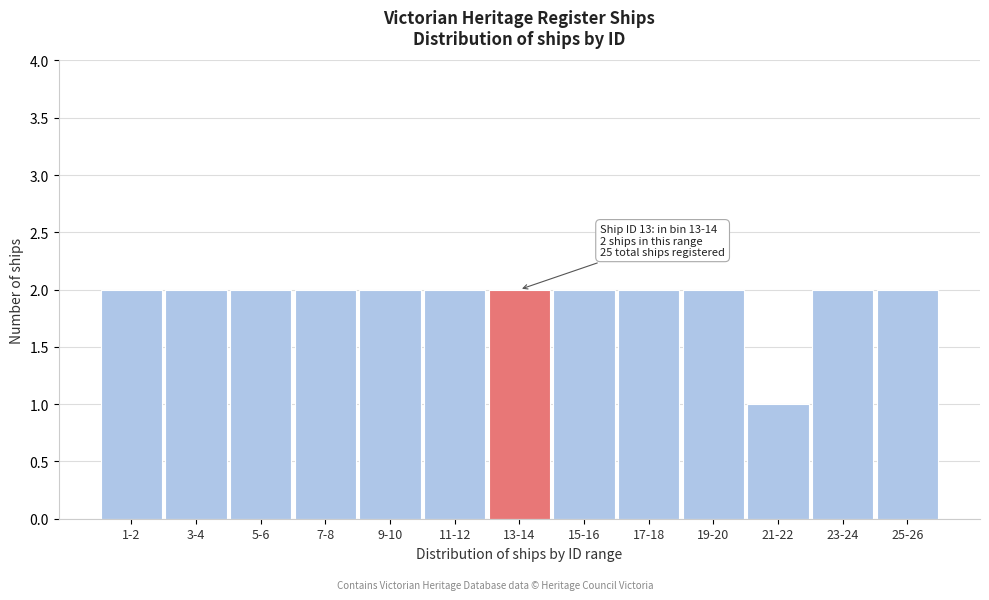

Reading left to right, list all the values displayed in this chart.

2	2	2	2	2	2	2	2	2	2	1	2	2